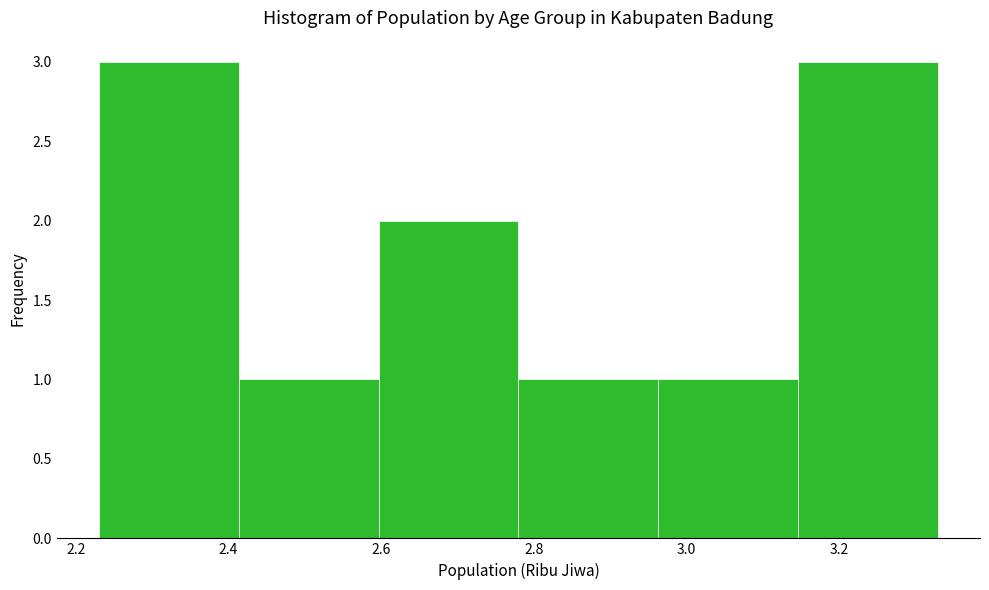

What is the height of the bar covering 2.78 to 2.96 on the x-axis? Neither the bar edges nor the heights are printed on the chart, so give them approximately, as read against the axes.

1